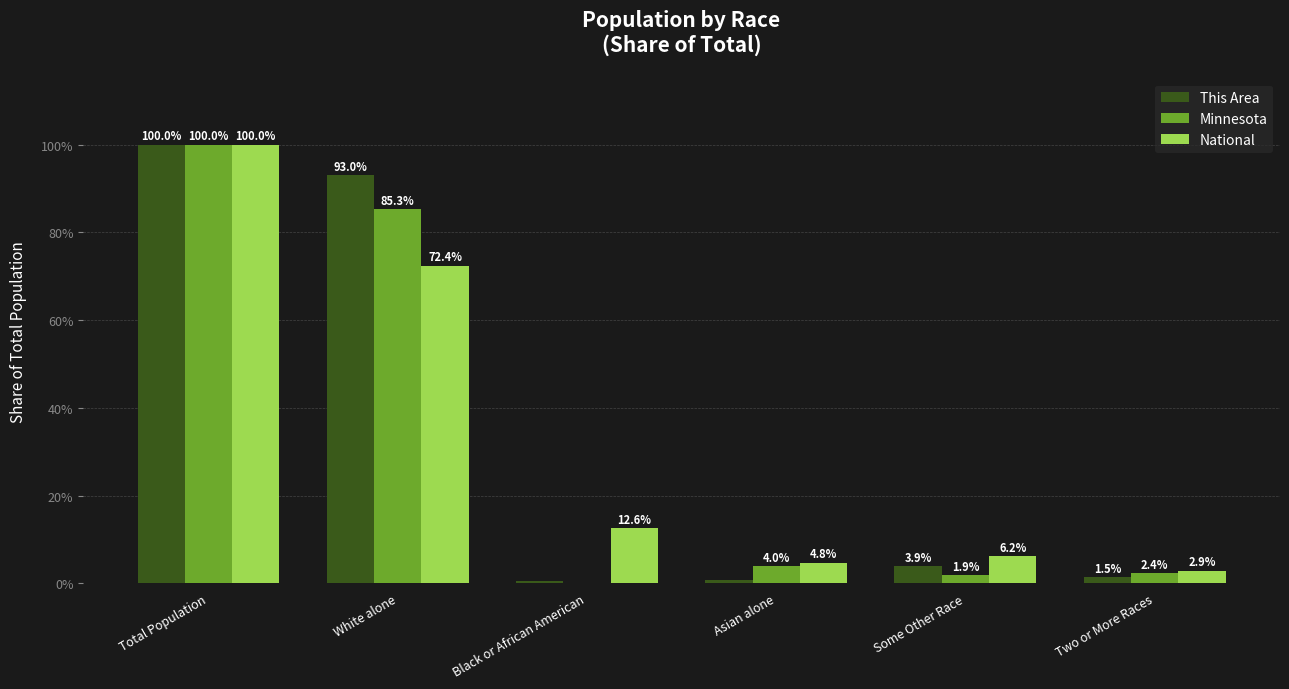

List the series in order of their peak value, highest first.

This Area, Minnesota, National